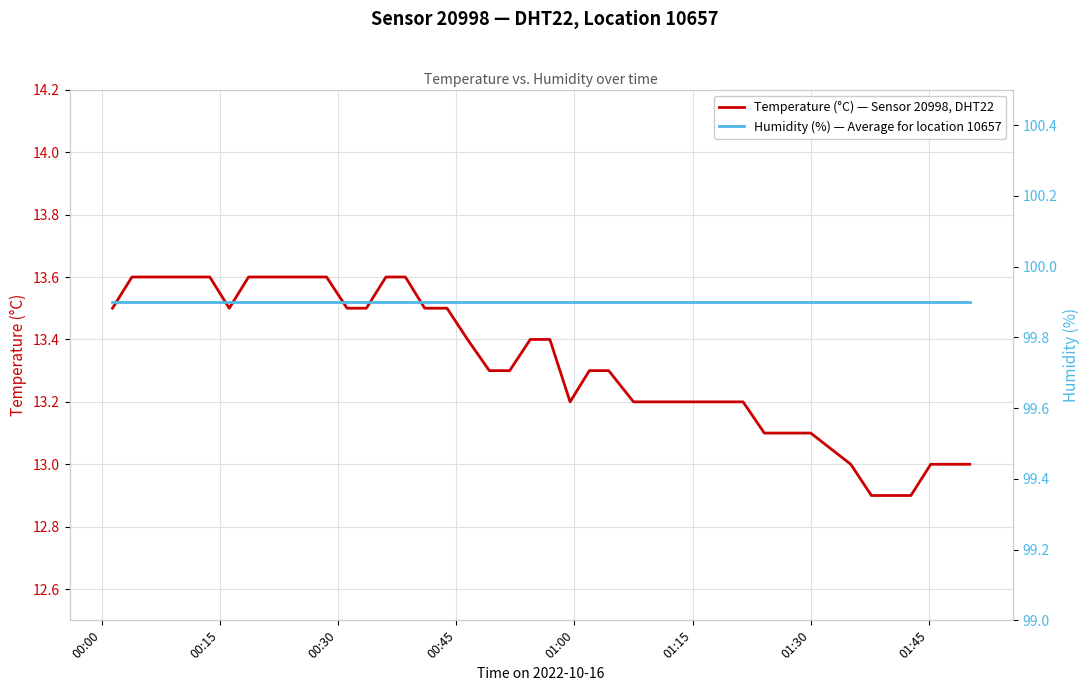

How many categories are shown in the chart?

40